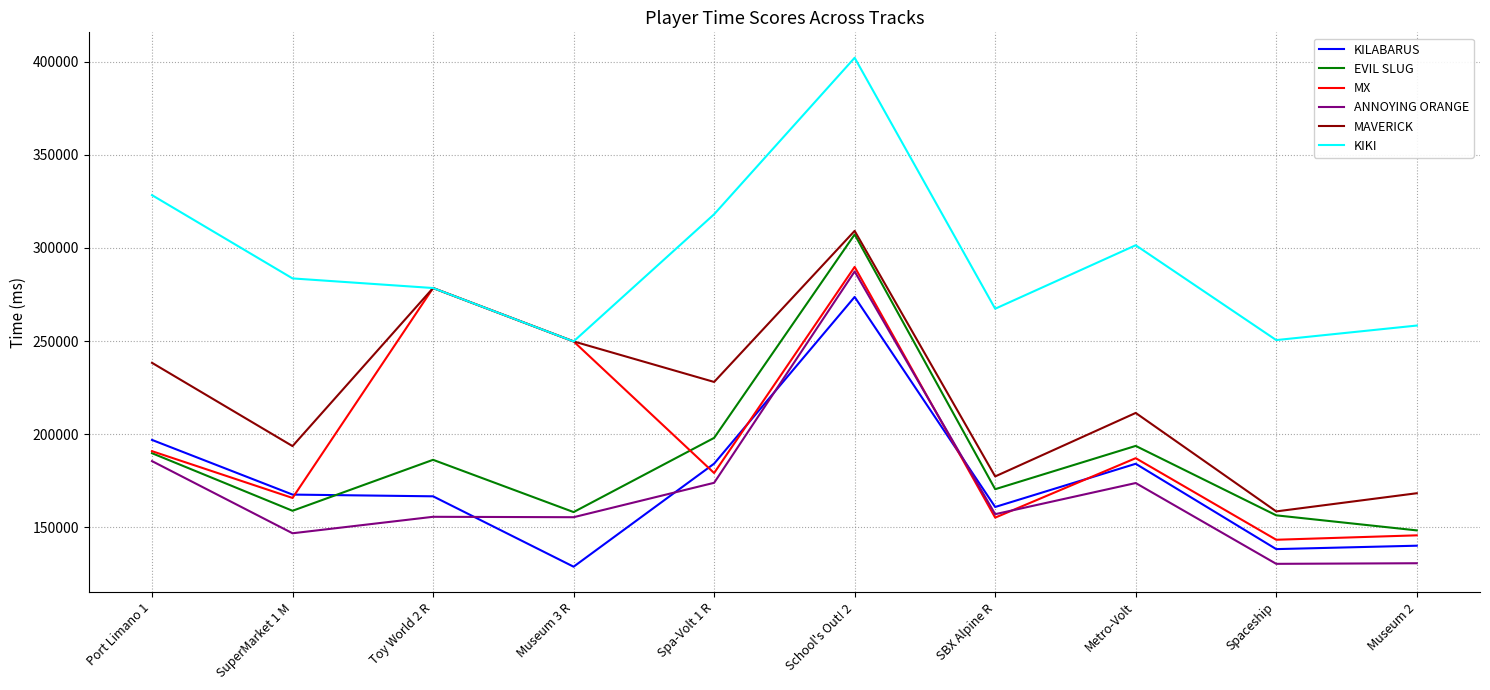

What is the difference between the second highest and second lowest values in the KILABARUS series?

58606